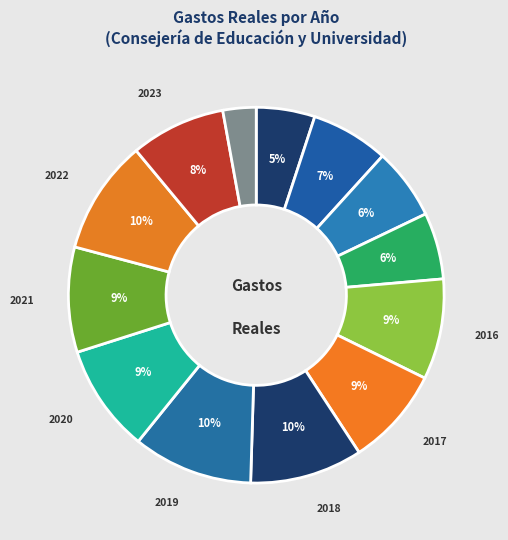

How many slices are in this pie chart?

13